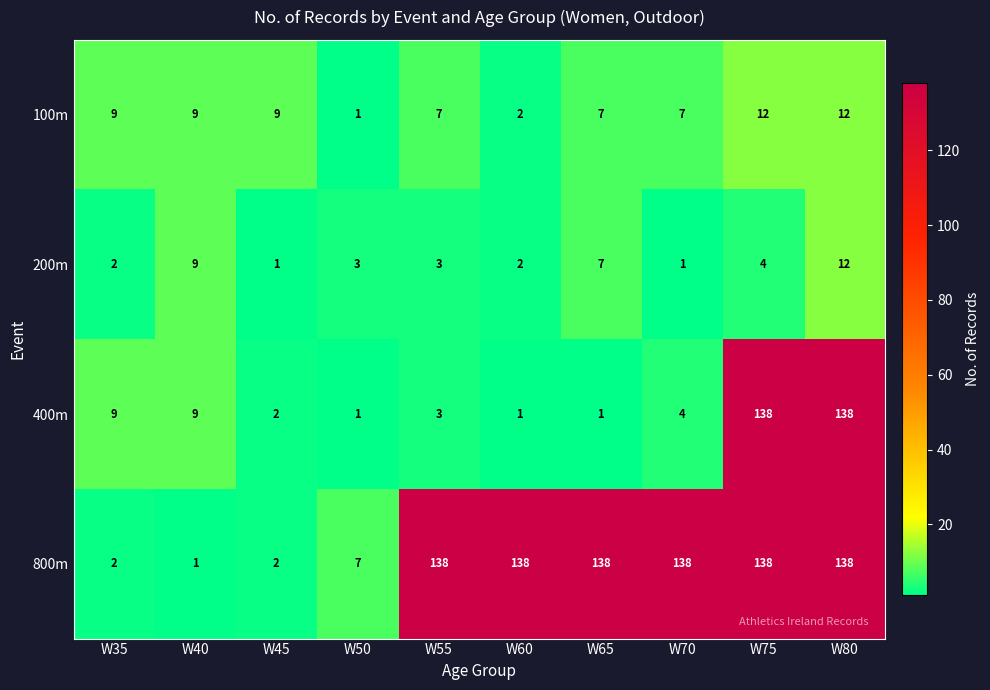

Count the number of data series in this chart.

4